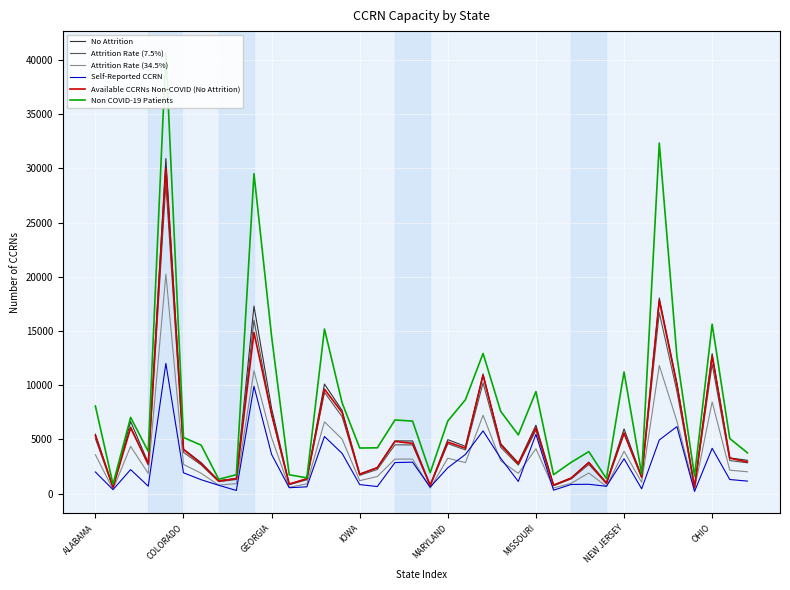

What is the difference between the maximum and second lowest values in the No Attrition series?

30313.8